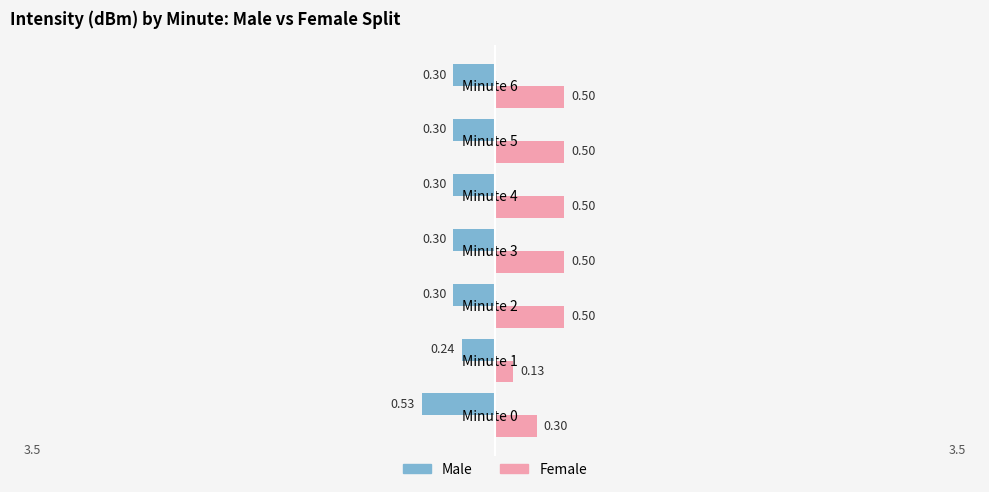

List the series in order of their peak value, highest first.

Female, Male